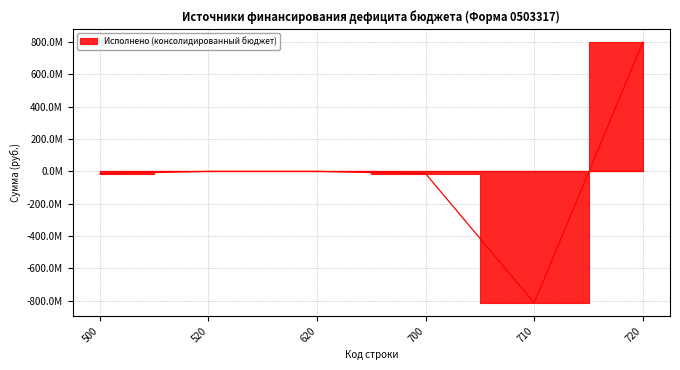

Is it true that the value at 700 is -14477061.1?

True